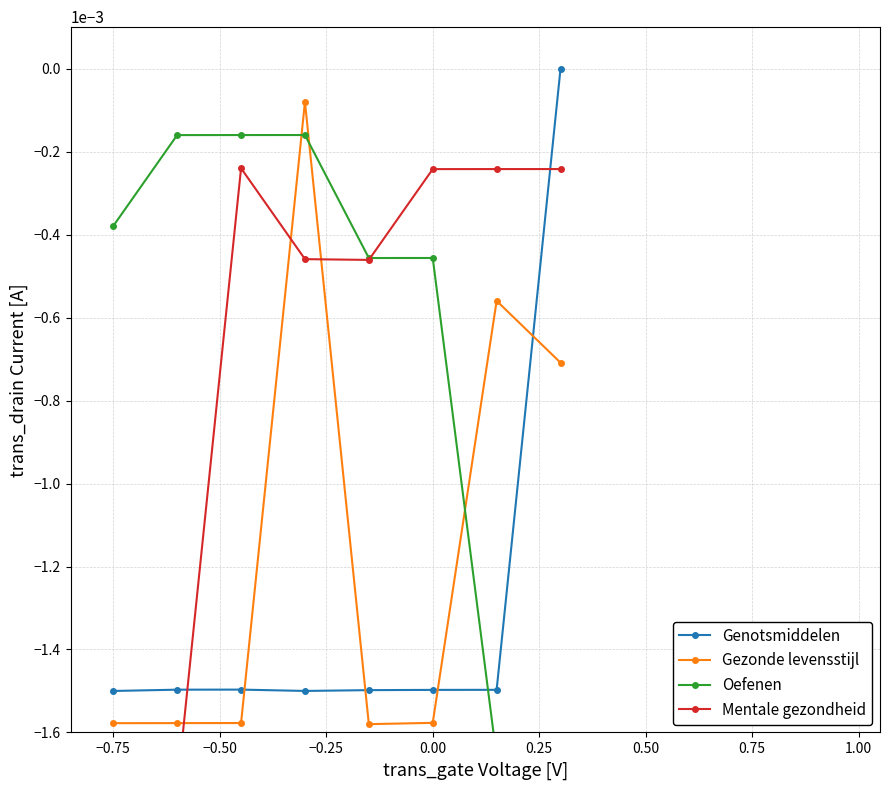

Is the value of Genotsmiddelen at −1.00 greater than the value of Gezonde levensstijl at 0.00?

Yes